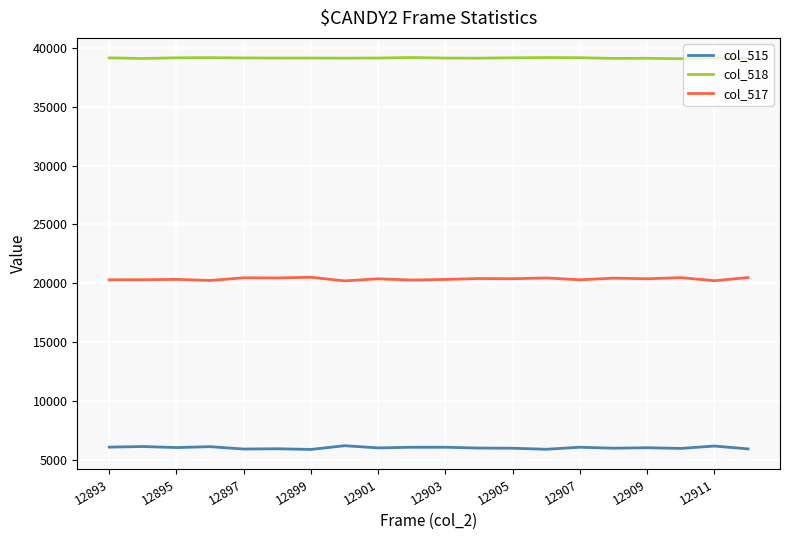

What is the highest value of the col_515 series?

6203